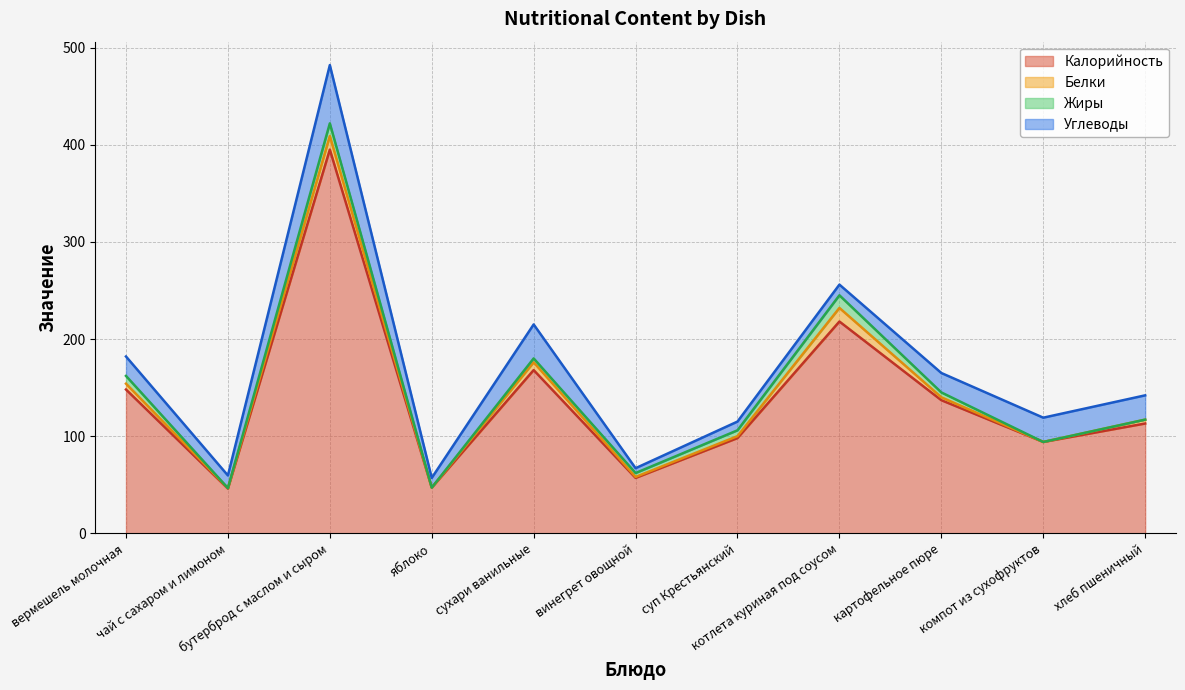

Where is the first local maximum for Углеводы?

бутерброд с маслом и сыром